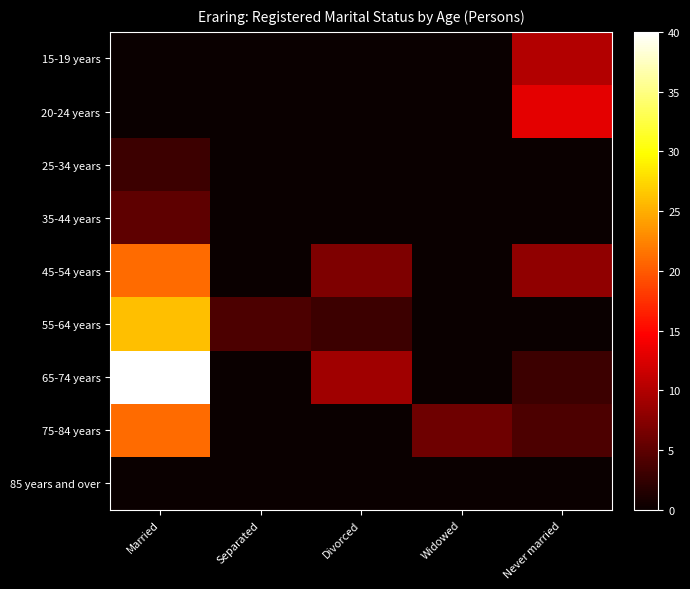

Between Married and Divorced, which series saw the biggest shift?

65-74 years